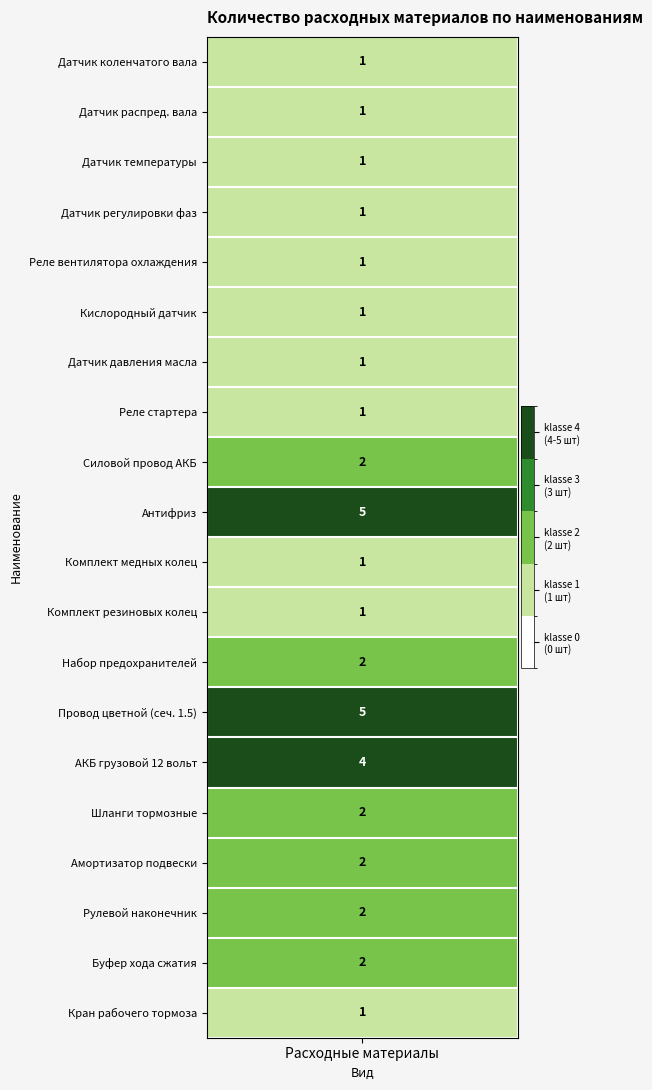

Reading left to right, transcribe all the data shown in this chart.

1	1	1	1	1	1	1	1	2	5	1	1	2	5	4	2	2	2	2	1